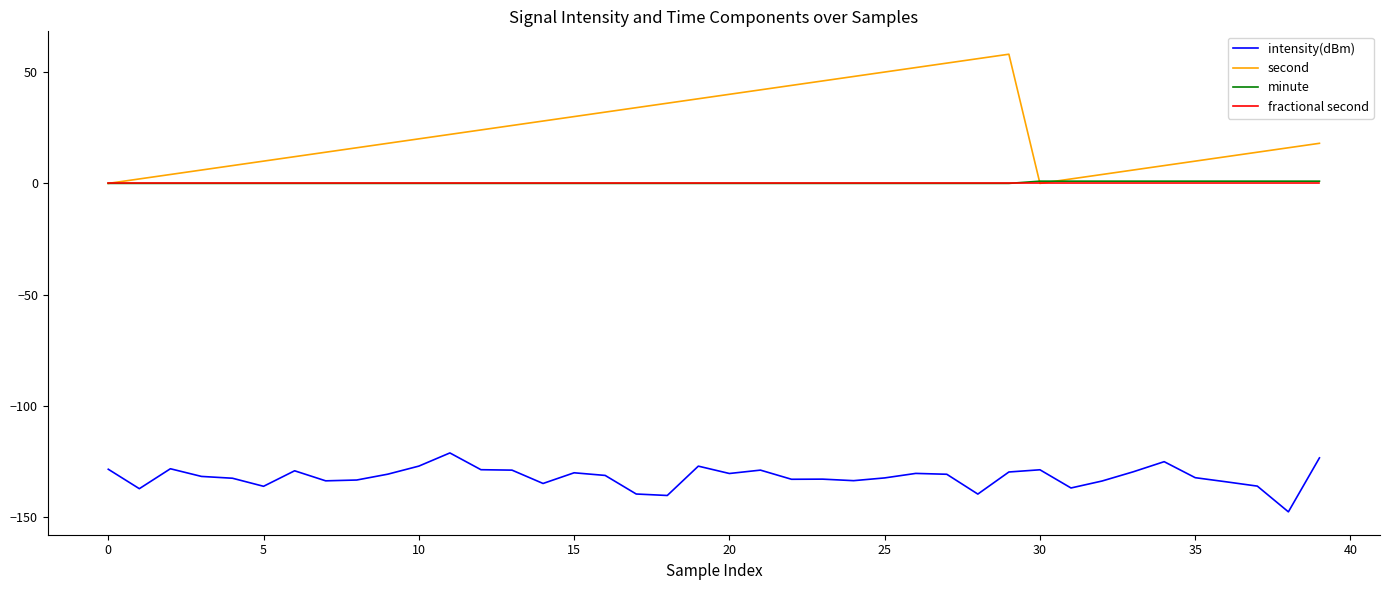

Which series has the largest total across all categories?

second